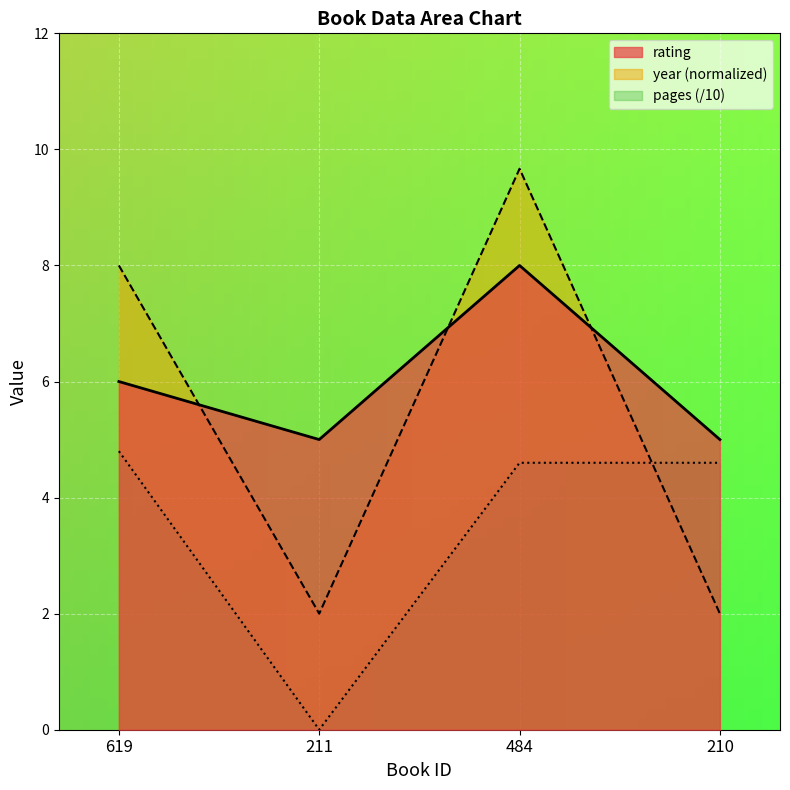

True or false: rating and year intersect in this chart.

True